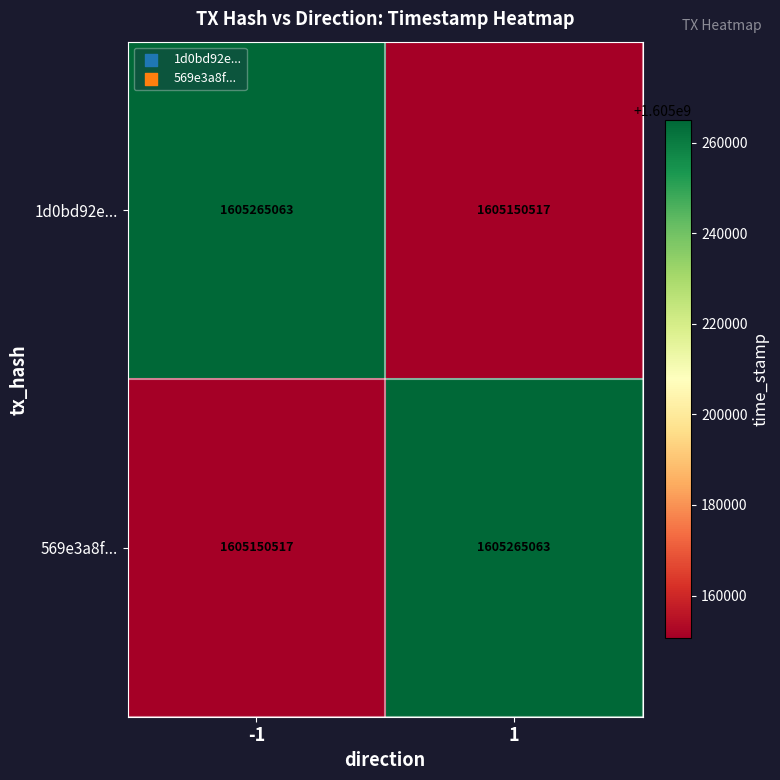

What is the approximate value of 1d0bd92e... at -1, to the nearest 50?

1605265050